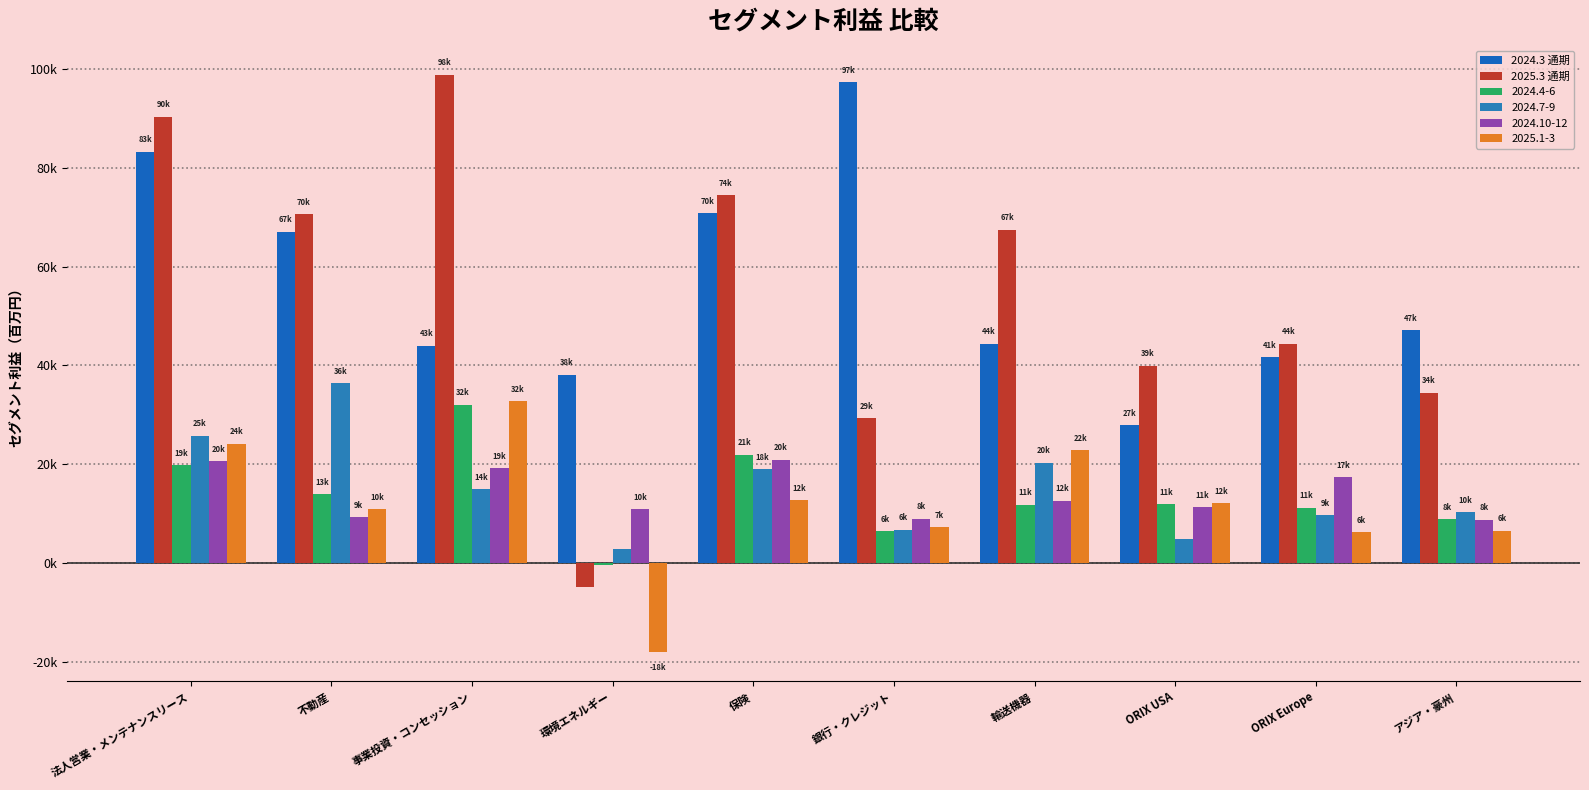

At which category does the chart reach its minimum across all series?

環境エネルギー